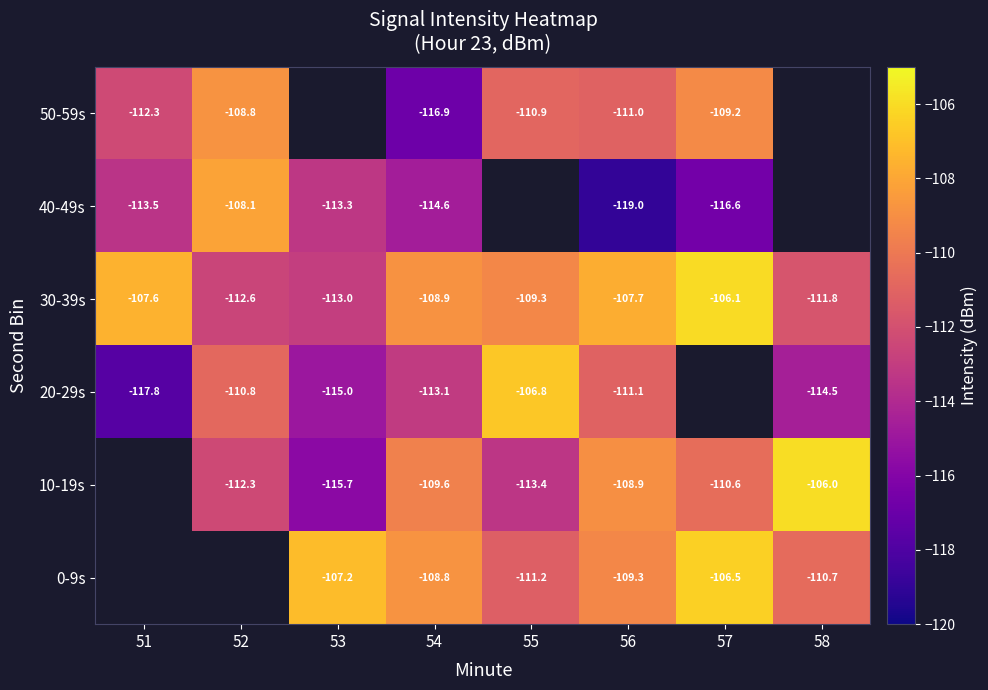

Is the value of 0-9s at 54 greater than the value of 40-49s at 53?

Yes